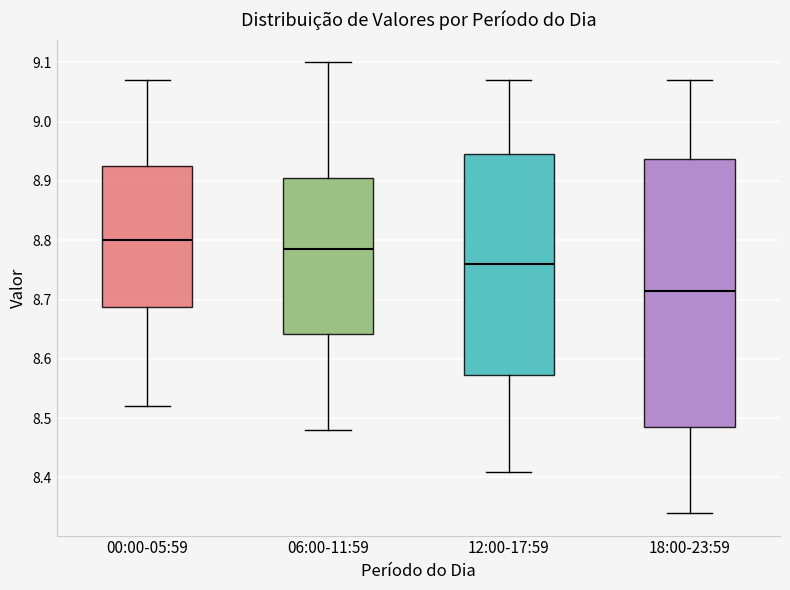

Which box's median line is the highest?

00:00-05:59